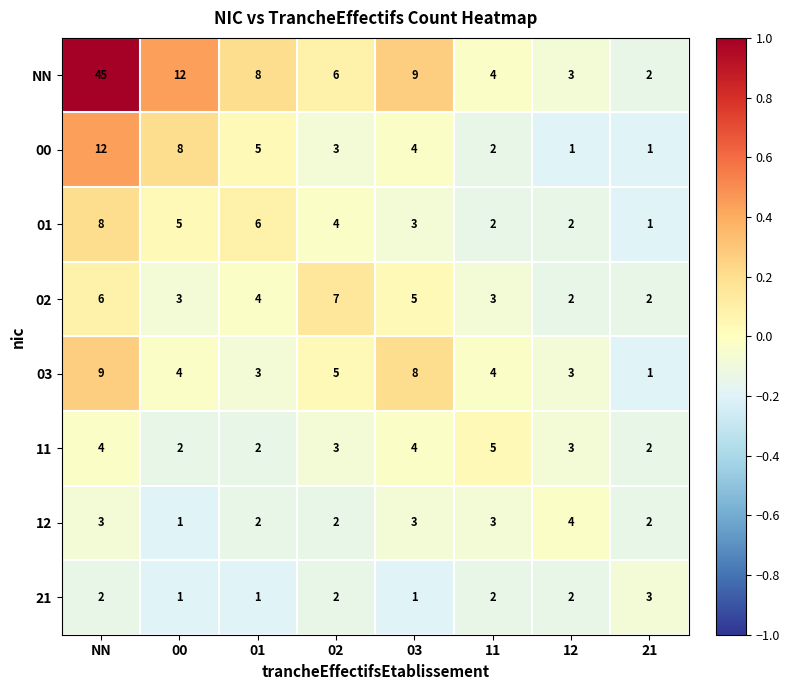

How many series are shown in this chart?

8